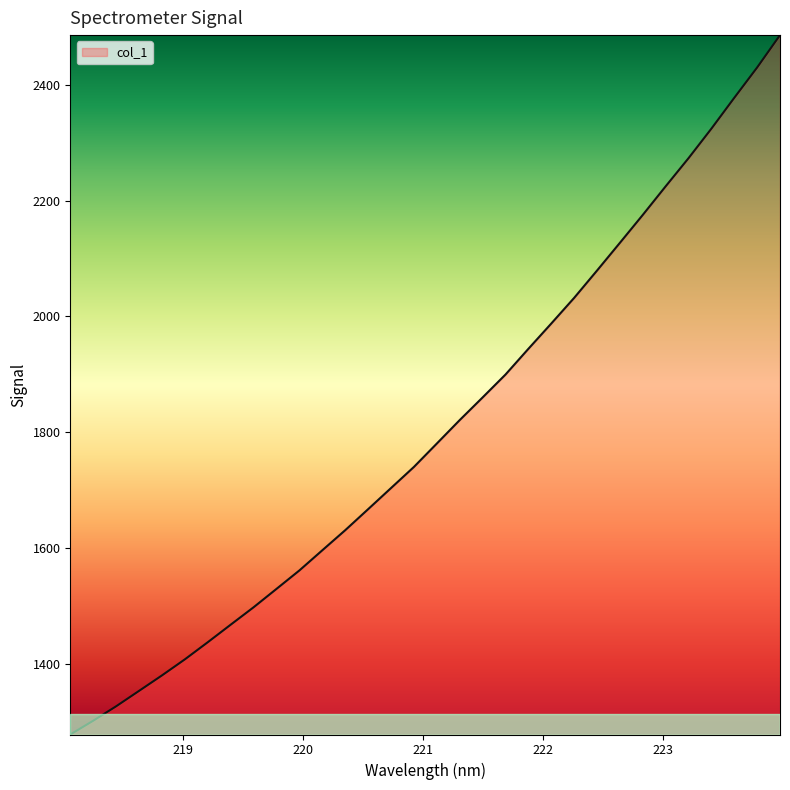

What is the difference between the maximum and minimum values?

1209.1